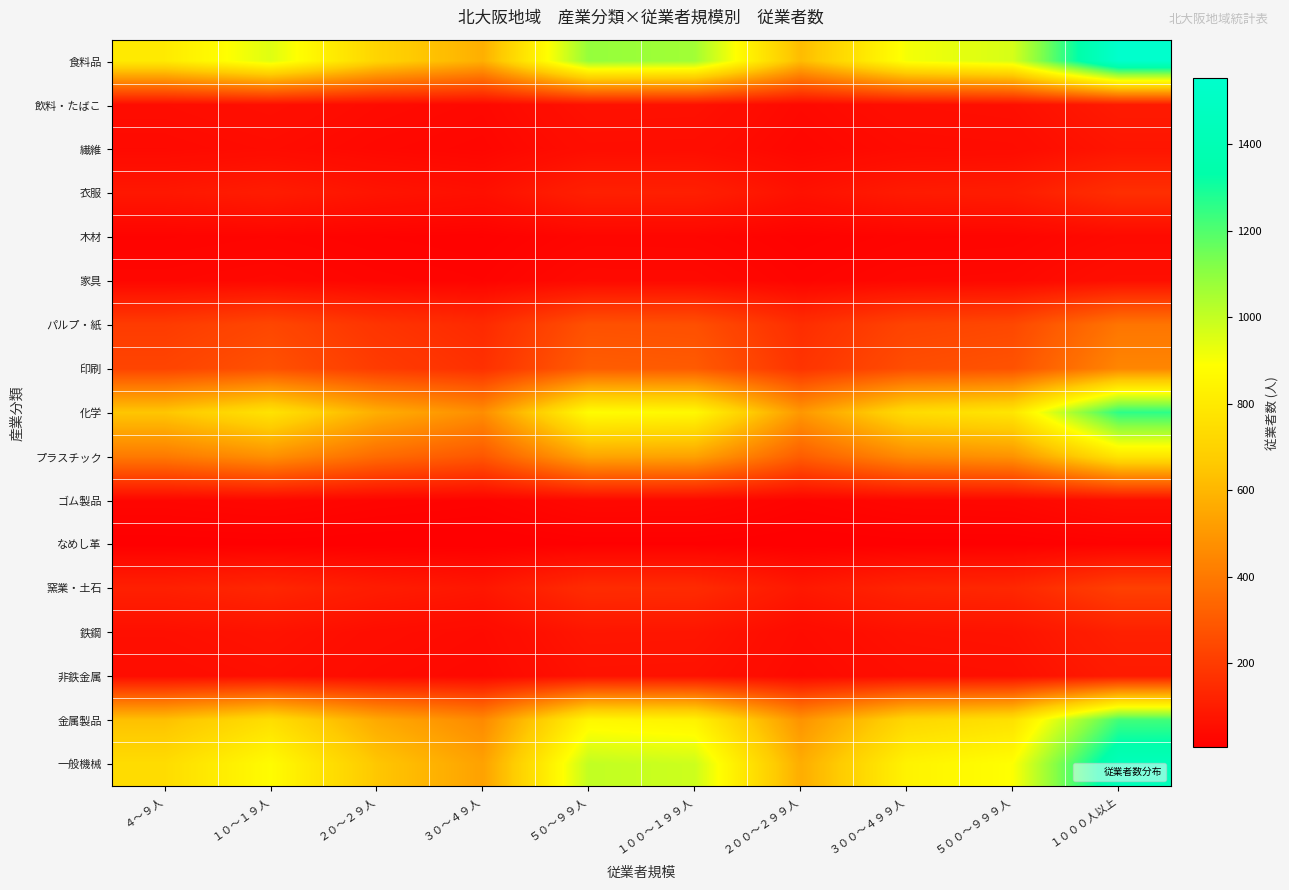

Which label corresponds to the smallest value in the chart?

３０～４９人